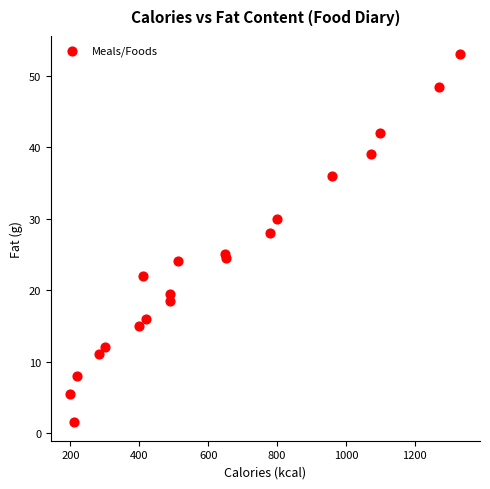

What Y value in the scatter plot is closest to 27?

28.0